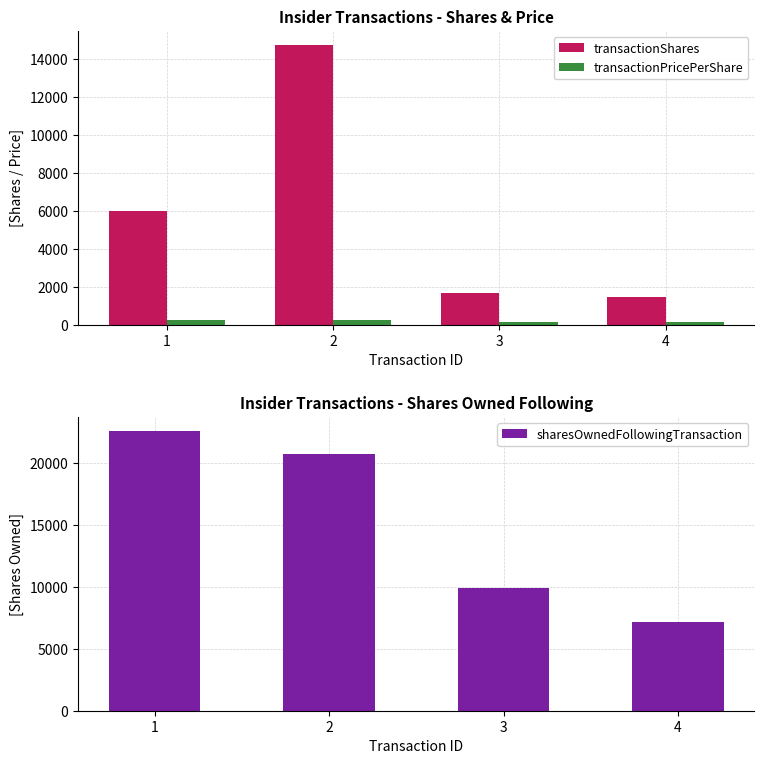

What is the sum of the transactionShares values at 3 and 4?

3150.0